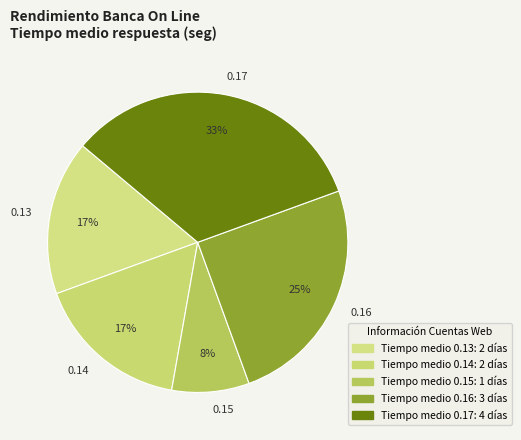

Does any single category account for the majority?

No